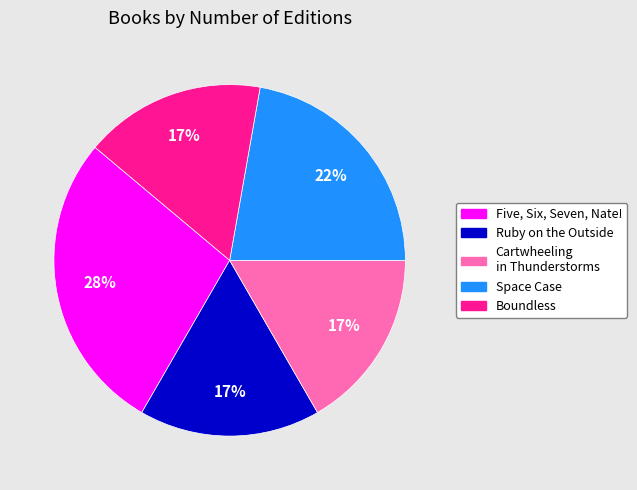

Do Ruby on the Outside and Boundless together represent more than half of the pie?

No